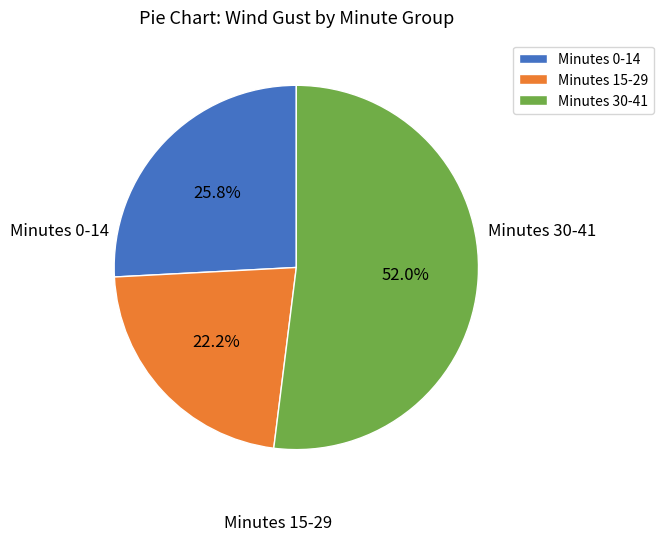

Does any single category account for the majority?

Yes